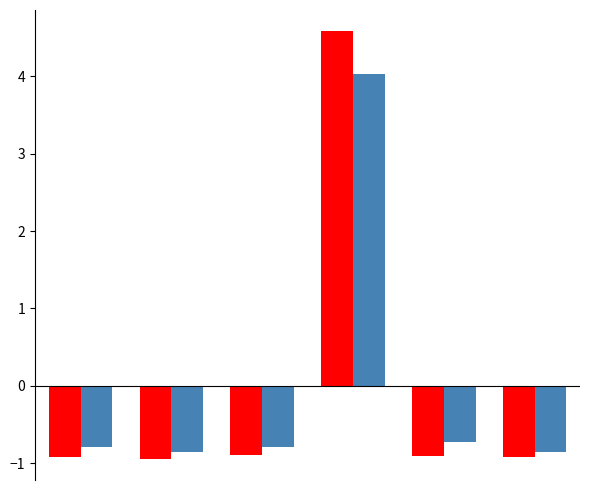

What is the minimum value shown in the chart?

-0.9